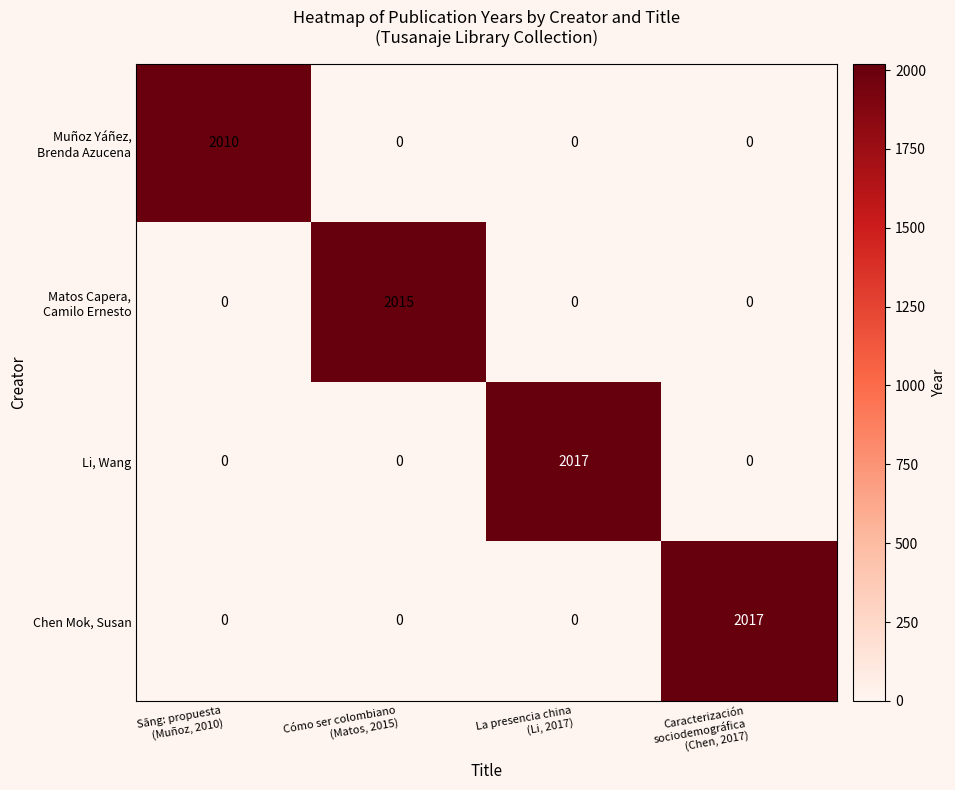

At how many categories does at least one series exceed 1678?

4